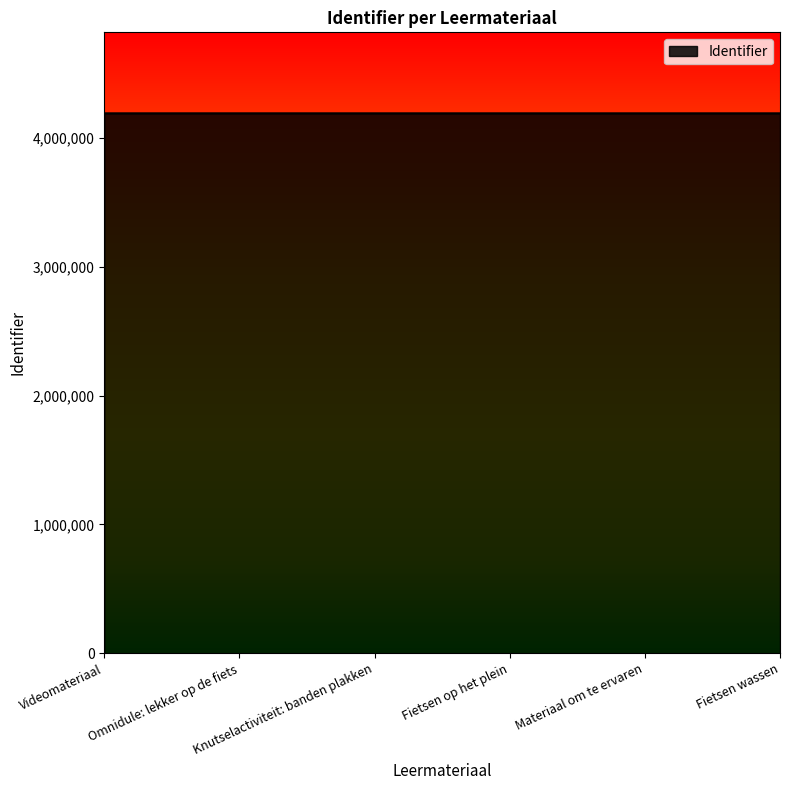

What is the difference between the second highest and minimum values?

31